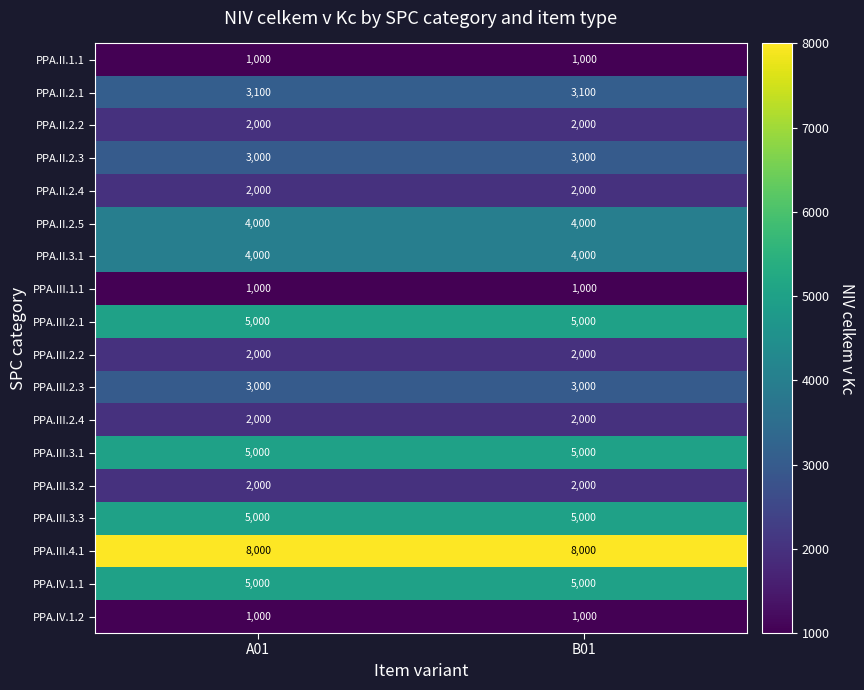

Read the PPA.III.3.3 value at A01.

5000